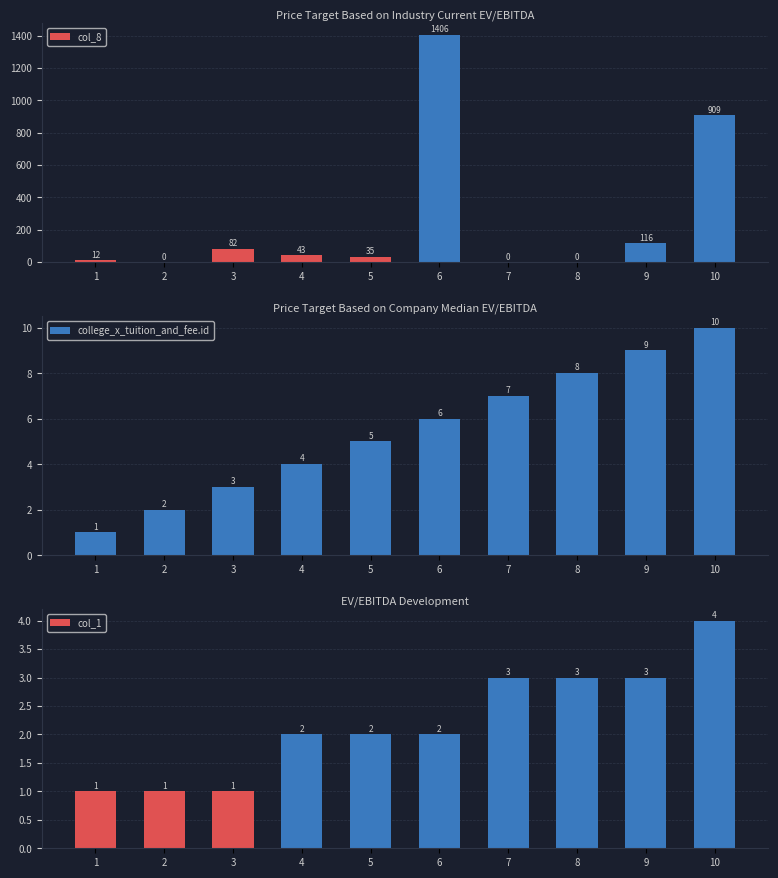

Which has a higher value, 7 or 9?

9